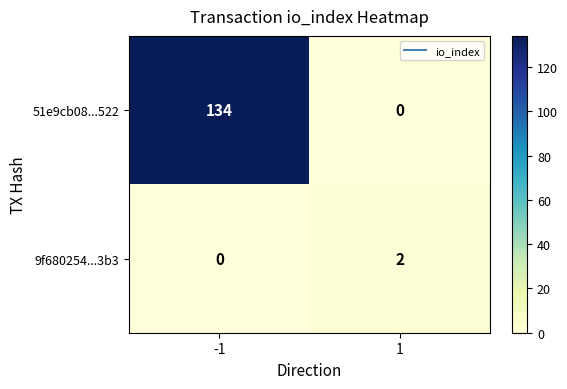

List the series in order of their overall mean, lowest first.

9f680254...3b3, 51e9cb08...522